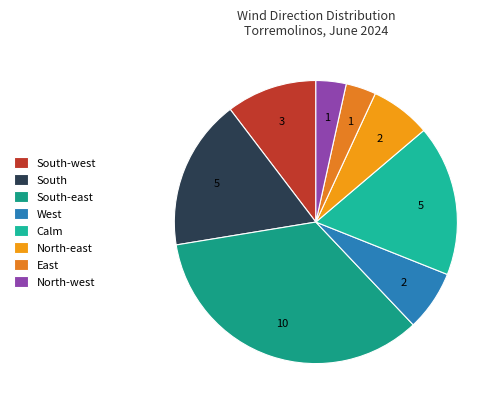

Count the number of slices in the pie.

8